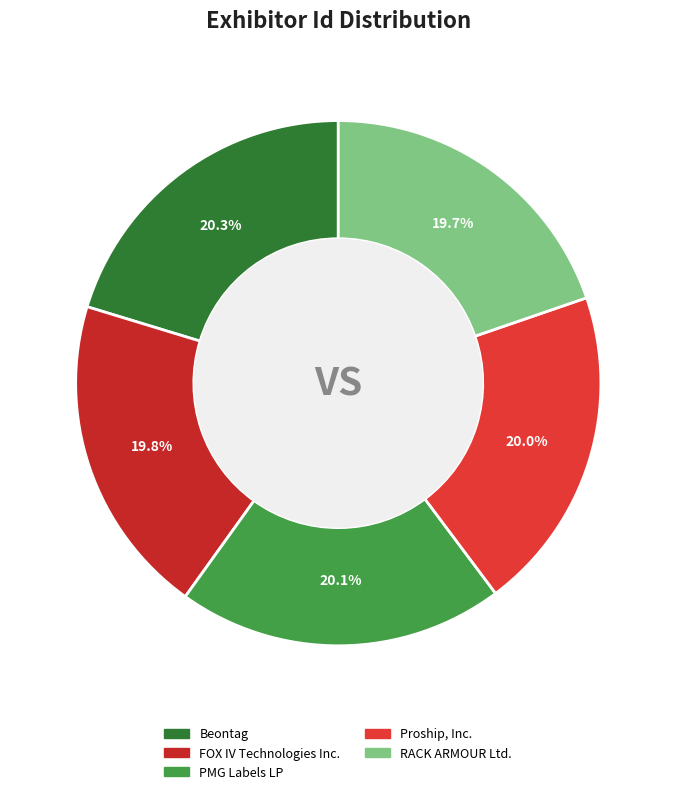

Count the number of slices in the pie.

5